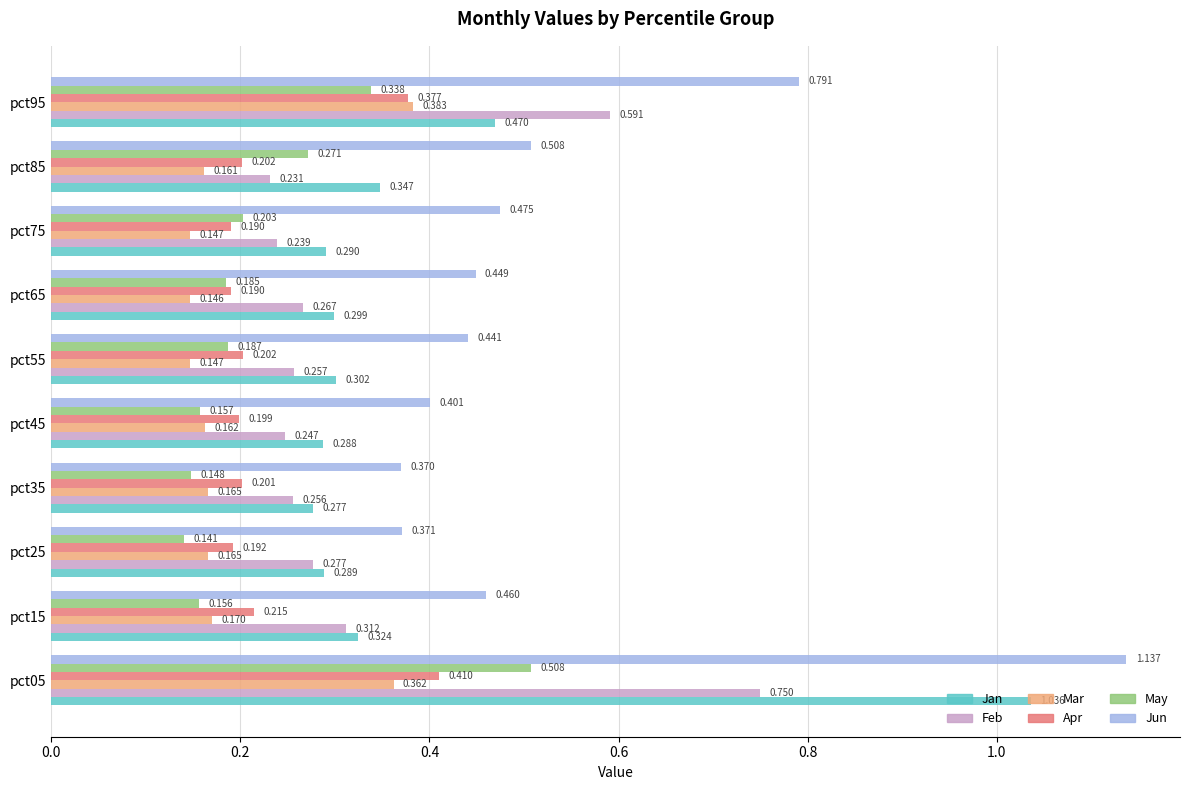

Which series has the widest spread of values?

Jun